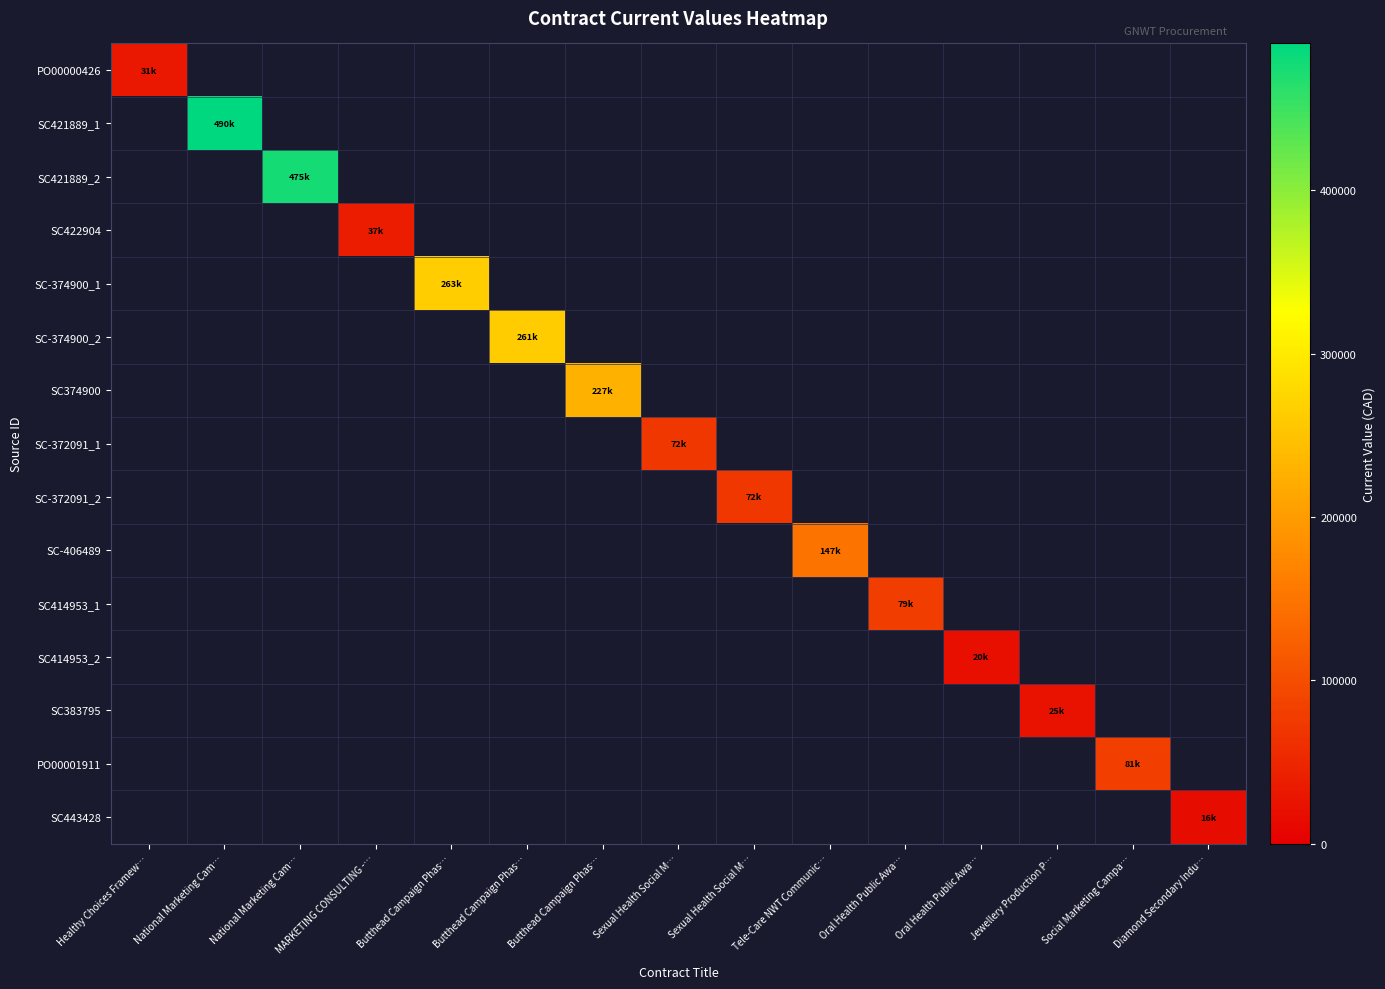

Reading left to right, list all the values displayed in this chart.

PO00000426: Healthy Choices Framew…=31320.0	National Marketing Cam…=0.0	National Marketing Cam…=0.0	MARKETING CONSULTING -…=0.0	Butthead Campaign Phas…=0.0	Butthead Campaign Phas…=0.0	Butthead Campaign Phas…=0.0	Sexual Health Social M…=0.0	Sexual Health Social M…=0.0	Tele-Care NWT Communic…=0.0	Oral Health Public Awa…=0.0	Oral Health Public Awa…=0.0	Jewellery Production P…=0.0	Social Marketing Campa…=0.0	Diamond Secondary Indu…=0.0
SC421889_1: Healthy Choices Framew…=0.0	National Marketing Cam…=490000.0	National Marketing Cam…=0.0	MARKETING CONSULTING -…=0.0	Butthead Campaign Phas…=0.0	Butthead Campaign Phas…=0.0	Butthead Campaign Phas…=0.0	Sexual Health Social M…=0.0	Sexual Health Social M…=0.0	Tele-Care NWT Communic…=0.0	Oral Health Public Awa…=0.0	Oral Health Public Awa…=0.0	Jewellery Production P…=0.0	Social Marketing Campa…=0.0	Diamond Secondary Indu…=0.0
SC421889_2: Healthy Choices Framew…=0.0	National Marketing Cam…=0.0	National Marketing Cam…=475000.0	MARKETING CONSULTING -…=0.0	Butthead Campaign Phas…=0.0	Butthead Campaign Phas…=0.0	Butthead Campaign Phas…=0.0	Sexual Health Social M…=0.0	Sexual Health Social M…=0.0	Tele-Care NWT Communic…=0.0	Oral Health Public Awa…=0.0	Oral Health Public Awa…=0.0	Jewellery Production P…=0.0	Social Marketing Campa…=0.0	Diamond Secondary Indu…=0.0
SC422904: Healthy Choices Framew…=0.0	National Marketing Cam…=0.0	National Marketing Cam…=0.0	MARKETING CONSULTING -…=37128.0	Butthead Campaign Phas…=0.0	Butthead Campaign Phas…=0.0	Butthead Campaign Phas…=0.0	Sexual Health Social M…=0.0	Sexual Health Social M…=0.0	Tele-Care NWT Communic…=0.0	Oral Health Public Awa…=0.0	Oral Health Public Awa…=0.0	Jewellery Production P…=0.0	Social Marketing Campa…=0.0	Diamond Secondary Indu…=0.0
SC-374900_1: Healthy Choices Framew…=0.0	National Marketing Cam…=0.0	National Marketing Cam…=0.0	MARKETING CONSULTING -…=0.0	Butthead Campaign Phas…=262557.0	Butthead Campaign Phas…=0.0	Butthead Campaign Phas…=0.0	Sexual Health Social M…=0.0	Sexual Health Social M…=0.0	Tele-Care NWT Communic…=0.0	Oral Health Public Awa…=0.0	Oral Health Public Awa…=0.0	Jewellery Production P…=0.0	Social Marketing Campa…=0.0	Diamond Secondary Indu…=0.0
SC-374900_2: Healthy Choices Framew…=0.0	National Marketing Cam…=0.0	National Marketing Cam…=0.0	MARKETING CONSULTING -…=0.0	Butthead Campaign Phas…=0.0	Butthead Campaign Phas…=261397.0	Butthead Campaign Phas…=0.0	Sexual Health Social M…=0.0	Sexual Health Social M…=0.0	Tele-Care NWT Communic…=0.0	Oral Health Public Awa…=0.0	Oral Health Public Awa…=0.0	Jewellery Production P…=0.0	Social Marketing Campa…=0.0	Diamond Secondary Indu…=0.0
SC374900: Healthy Choices Framew…=0.0	National Marketing Cam…=0.0	National Marketing Cam…=0.0	MARKETING CONSULTING -…=0.0	Butthead Campaign Phas…=0.0	Butthead Campaign Phas…=0.0	Butthead Campaign Phas…=227162.0	Sexual Health Social M…=0.0	Sexual Health Social M…=0.0	Tele-Care NWT Communic…=0.0	Oral Health Public Awa…=0.0	Oral Health Public Awa…=0.0	Jewellery Production P…=0.0	Social Marketing Campa…=0.0	Diamond Secondary Indu…=0.0
SC-372091_1: Healthy Choices Framew…=0.0	National Marketing Cam…=0.0	National Marketing Cam…=0.0	MARKETING CONSULTING -…=0.0	Butthead Campaign Phas…=0.0	Butthead Campaign Phas…=0.0	Butthead Campaign Phas…=0.0	Sexual Health Social M…=72310.0	Sexual Health Social M…=0.0	Tele-Care NWT Communic…=0.0	Oral Health Public Awa…=0.0	Oral Health Public Awa…=0.0	Jewellery Production P…=0.0	Social Marketing Campa…=0.0	Diamond Secondary Indu…=0.0
SC-372091_2: Healthy Choices Framew…=0.0	National Marketing Cam…=0.0	National Marketing Cam…=0.0	MARKETING CONSULTING -…=0.0	Butthead Campaign Phas…=0.0	Butthead Campaign Phas…=0.0	Butthead Campaign Phas…=0.0	Sexual Health Social M…=0.0	Sexual Health Social M…=72310.0	Tele-Care NWT Communic…=0.0	Oral Health Public Awa…=0.0	Oral Health Public Awa…=0.0	Jewellery Production P…=0.0	Social Marketing Campa…=0.0	Diamond Secondary Indu…=0.0
SC-406489: Healthy Choices Framew…=0.0	National Marketing Cam…=0.0	National Marketing Cam…=0.0	MARKETING CONSULTING -…=0.0	Butthead Campaign Phas…=0.0	Butthead Campaign Phas…=0.0	Butthead Campaign Phas…=0.0	Sexual Health Social M…=0.0	Sexual Health Social M…=0.0	Tele-Care NWT Communic…=147490.0	Oral Health Public Awa…=0.0	Oral Health Public Awa…=0.0	Jewellery Production P…=0.0	Social Marketing Campa…=0.0	Diamond Secondary Indu…=0.0
SC414953_1: Healthy Choices Framew…=0.0	National Marketing Cam…=0.0	National Marketing Cam…=0.0	MARKETING CONSULTING -…=0.0	Butthead Campaign Phas…=0.0	Butthead Campaign Phas…=0.0	Butthead Campaign Phas…=0.0	Sexual Health Social M…=0.0	Sexual Health Social M…=0.0	Tele-Care NWT Communic…=0.0	Oral Health Public Awa…=78990.6	Oral Health Public Awa…=0.0	Jewellery Production P…=0.0	Social Marketing Campa…=0.0	Diamond Secondary Indu…=0.0
SC414953_2: Healthy Choices Framew…=0.0	National Marketing Cam…=0.0	National Marketing Cam…=0.0	MARKETING CONSULTING -…=0.0	Butthead Campaign Phas…=0.0	Butthead Campaign Phas…=0.0	Butthead Campaign Phas…=0.0	Sexual Health Social M…=0.0	Sexual Health Social M…=0.0	Tele-Care NWT Communic…=0.0	Oral Health Public Awa…=0.0	Oral Health Public Awa…=19747.7	Jewellery Production P…=0.0	Social Marketing Campa…=0.0	Diamond Secondary Indu…=0.0
SC383795: Healthy Choices Framew…=0.0	National Marketing Cam…=0.0	National Marketing Cam…=0.0	MARKETING CONSULTING -…=0.0	Butthead Campaign Phas…=0.0	Butthead Campaign Phas…=0.0	Butthead Campaign Phas…=0.0	Sexual Health Social M…=0.0	Sexual Health Social M…=0.0	Tele-Care NWT Communic…=0.0	Oral Health Public Awa…=0.0	Oral Health Public Awa…=0.0	Jewellery Production P…=24828.0	Social Marketing Campa…=0.0	Diamond Secondary Indu…=0.0
PO00001911: Healthy Choices Framew…=0.0	National Marketing Cam…=0.0	National Marketing Cam…=0.0	MARKETING CONSULTING -…=0.0	Butthead Campaign Phas…=0.0	Butthead Campaign Phas…=0.0	Butthead Campaign Phas…=0.0	Sexual Health Social M…=0.0	Sexual Health Social M…=0.0	Tele-Care NWT Communic…=0.0	Oral Health Public Awa…=0.0	Oral Health Public Awa…=0.0	Jewellery Production P…=0.0	Social Marketing Campa…=81100.0	Diamond Secondary Indu…=0.0
SC443428: Healthy Choices Framew…=0.0	National Marketing Cam…=0.0	National Marketing Cam…=0.0	MARKETING CONSULTING -…=0.0	Butthead Campaign Phas…=0.0	Butthead Campaign Phas…=0.0	Butthead Campaign Phas…=0.0	Sexual Health Social M…=0.0	Sexual Health Social M…=0.0	Tele-Care NWT Communic…=0.0	Oral Health Public Awa…=0.0	Oral Health Public Awa…=0.0	Jewellery Production P…=0.0	Social Marketing Campa…=0.0	Diamond Secondary Indu…=16110.0